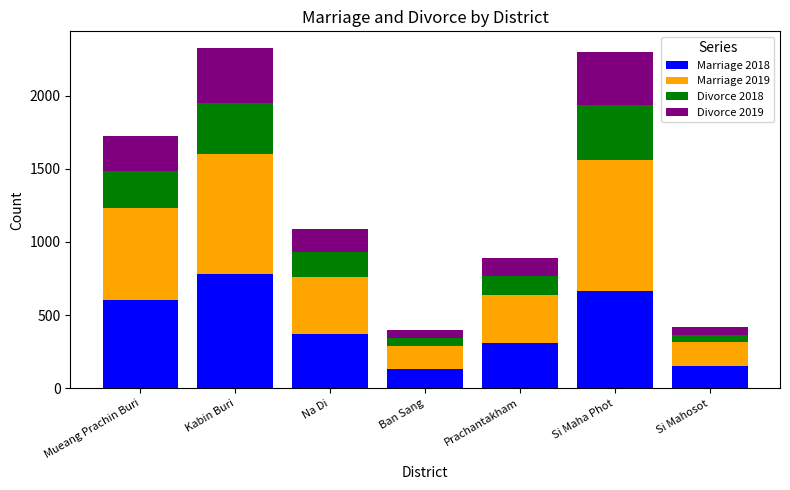

What is the maximum value for Marriage 2018?

779